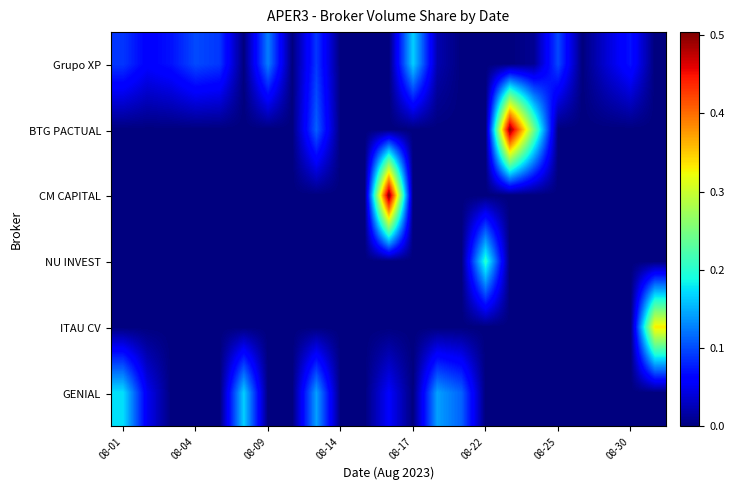

At how many categories does at least one series exceed 0?

19